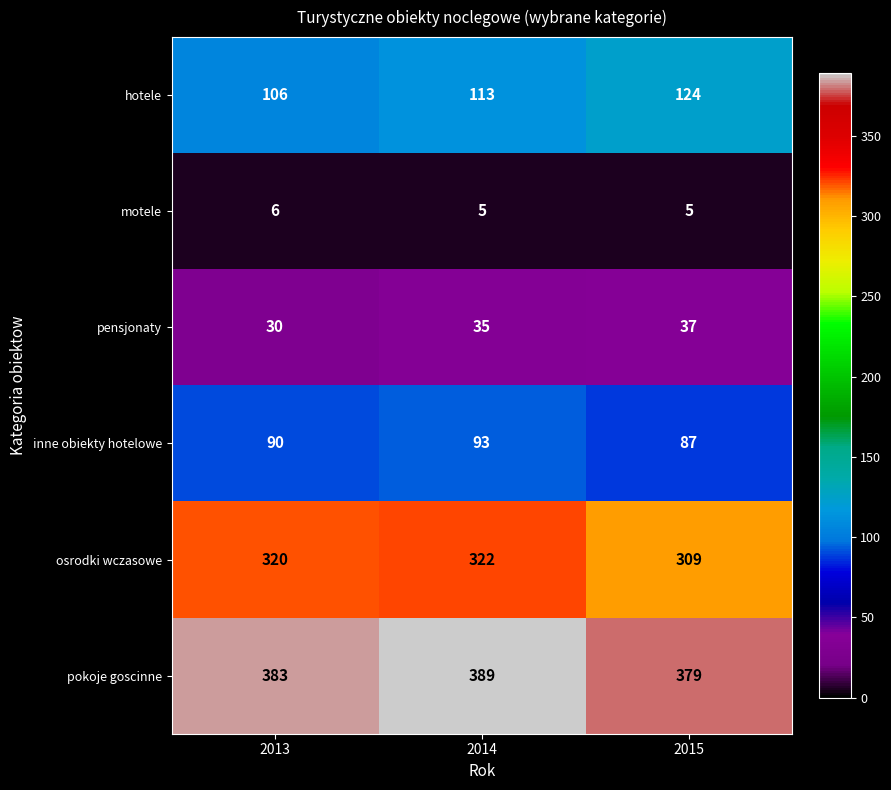

What is the smallest value displayed?

5